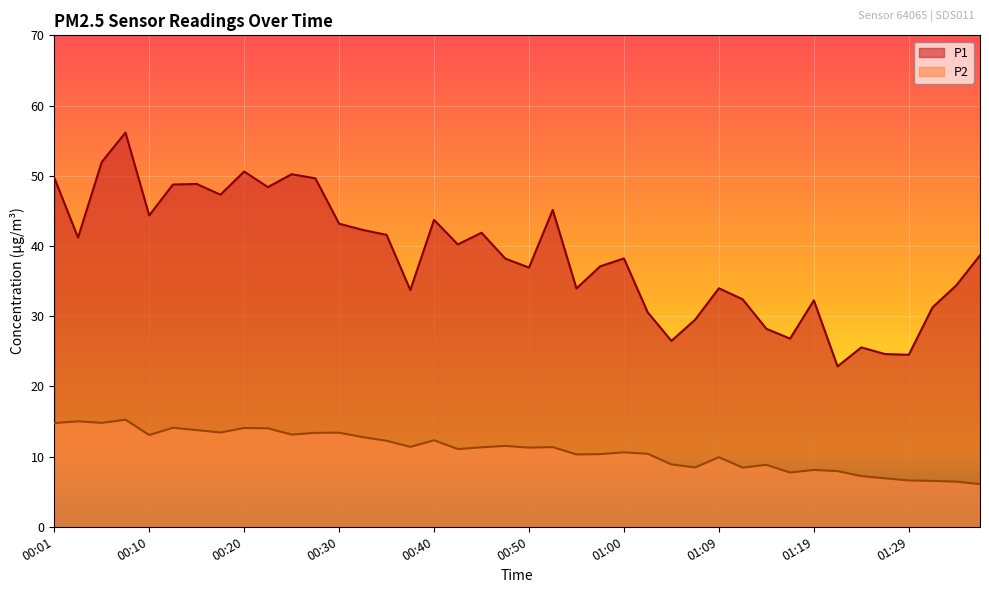

Does the chart display data point markers on the line(s)?

No